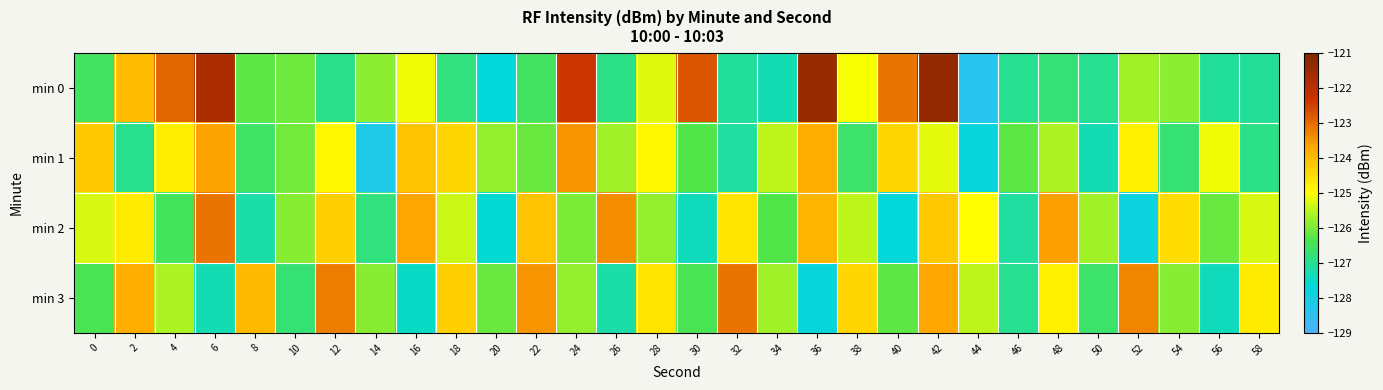

What is the difference between the highest and lowest values at 52?

4.6